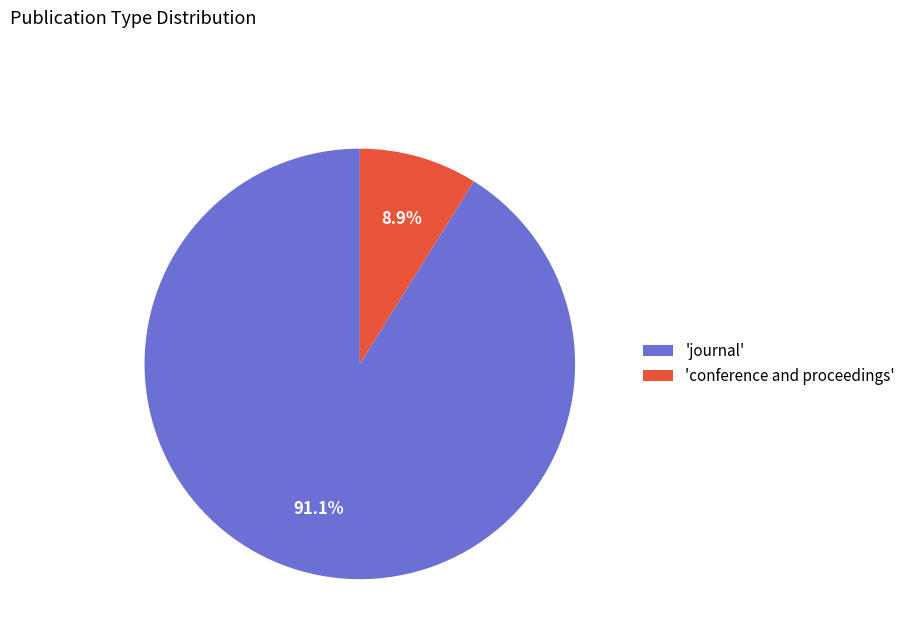

Is there any slice that represents more than half of the pie?

Yes